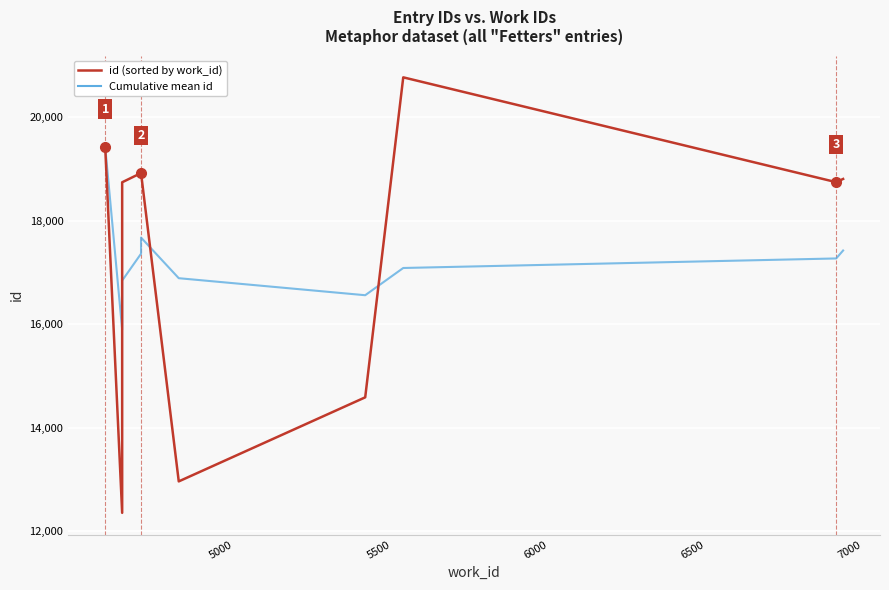

After their last crossing, which series has the higher values: id (sorted by work_id) or Cumulative mean id?

id (sorted by work_id)